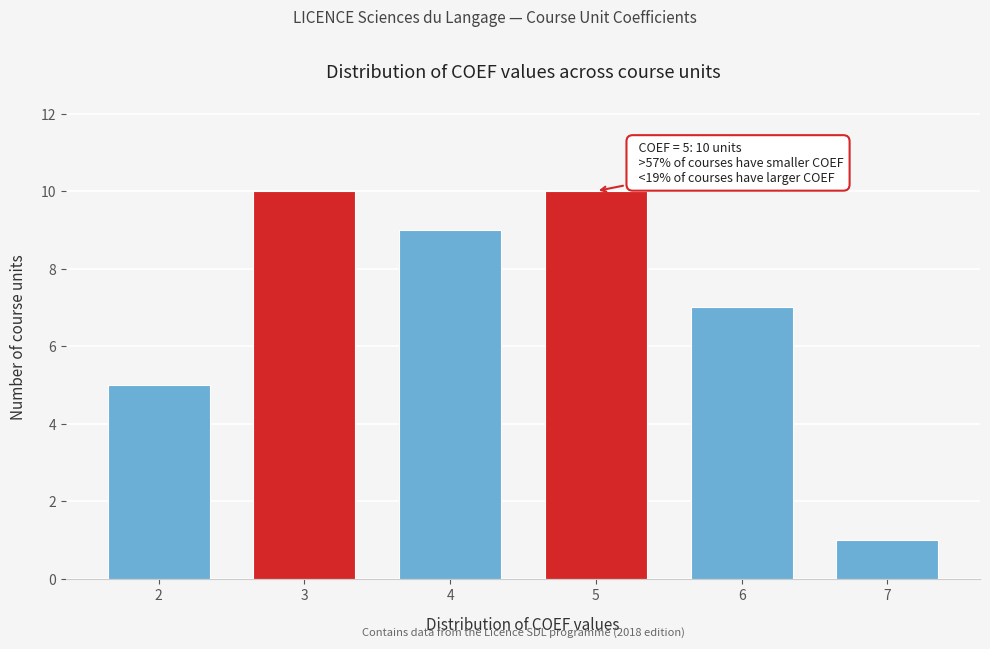

Reading right to left, list all the values displayed in this chart.

7=1	6=7	5=10	4=9	3=10	2=5